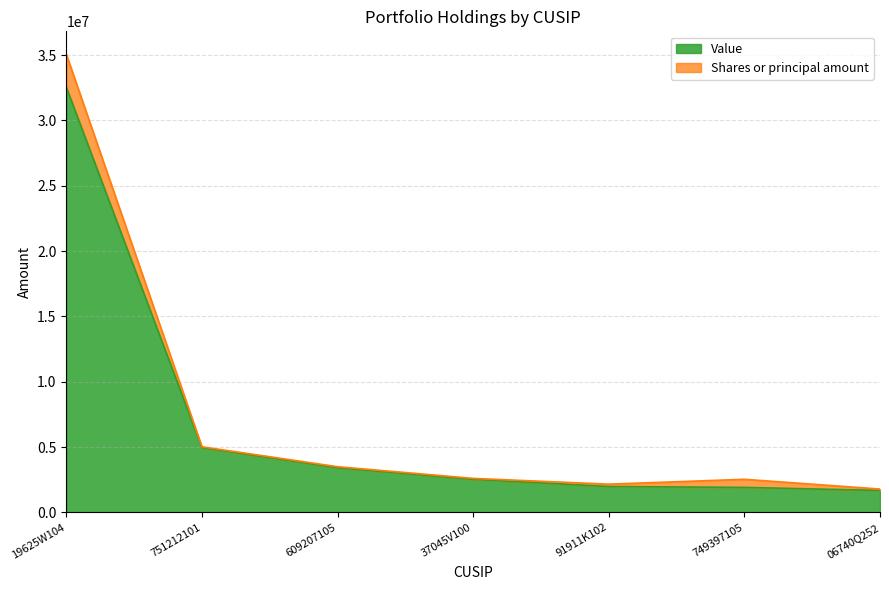

Reading left to right, what are all the values shown in this chart?

19625W104=32545000	751212101=4964000	609207105=3420000	37045V100=2535000	91911K102=1984000	749397105=1916000	06740Q252=1683000